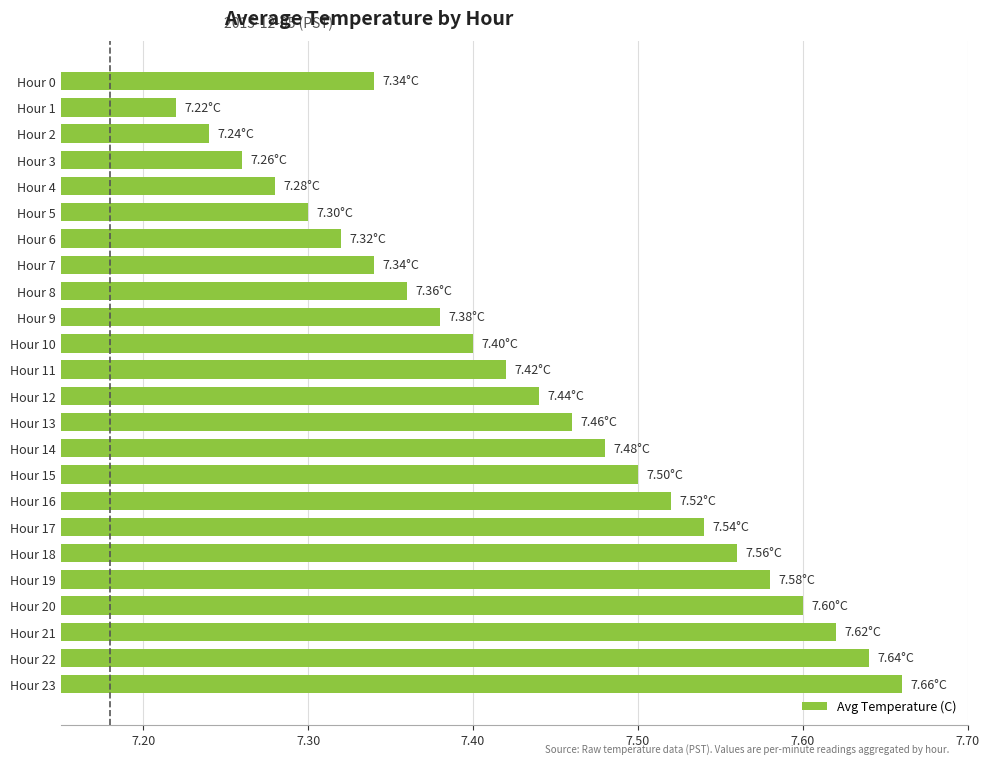

What is the ratio of the value at Hour 3 to the value at Hour 17?

1.0